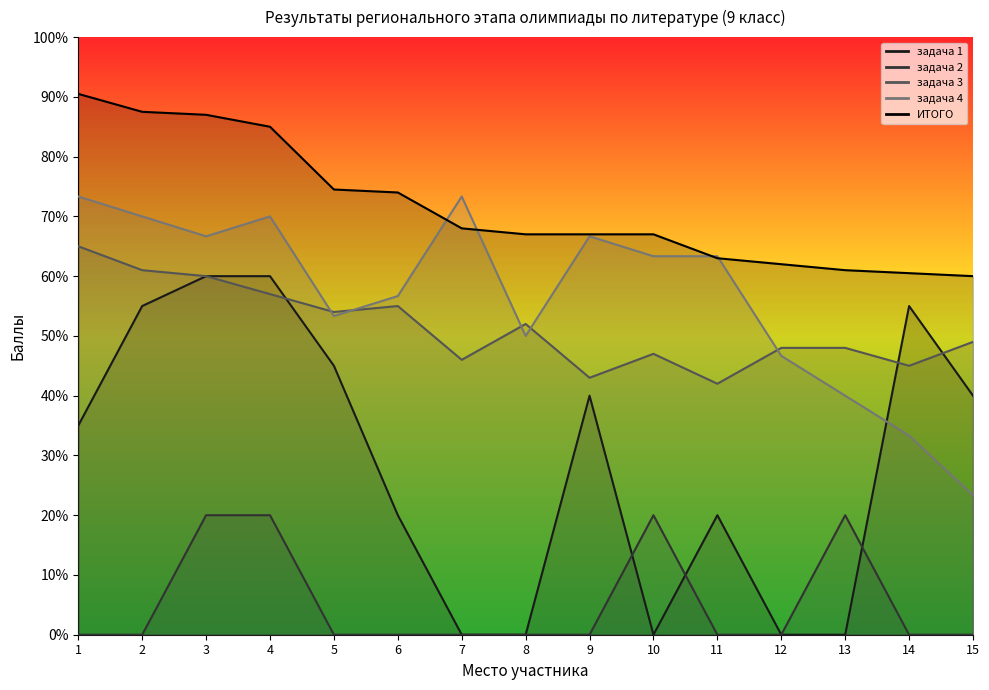

True or false: ИТОГО and задача 4 cross at least once.

True